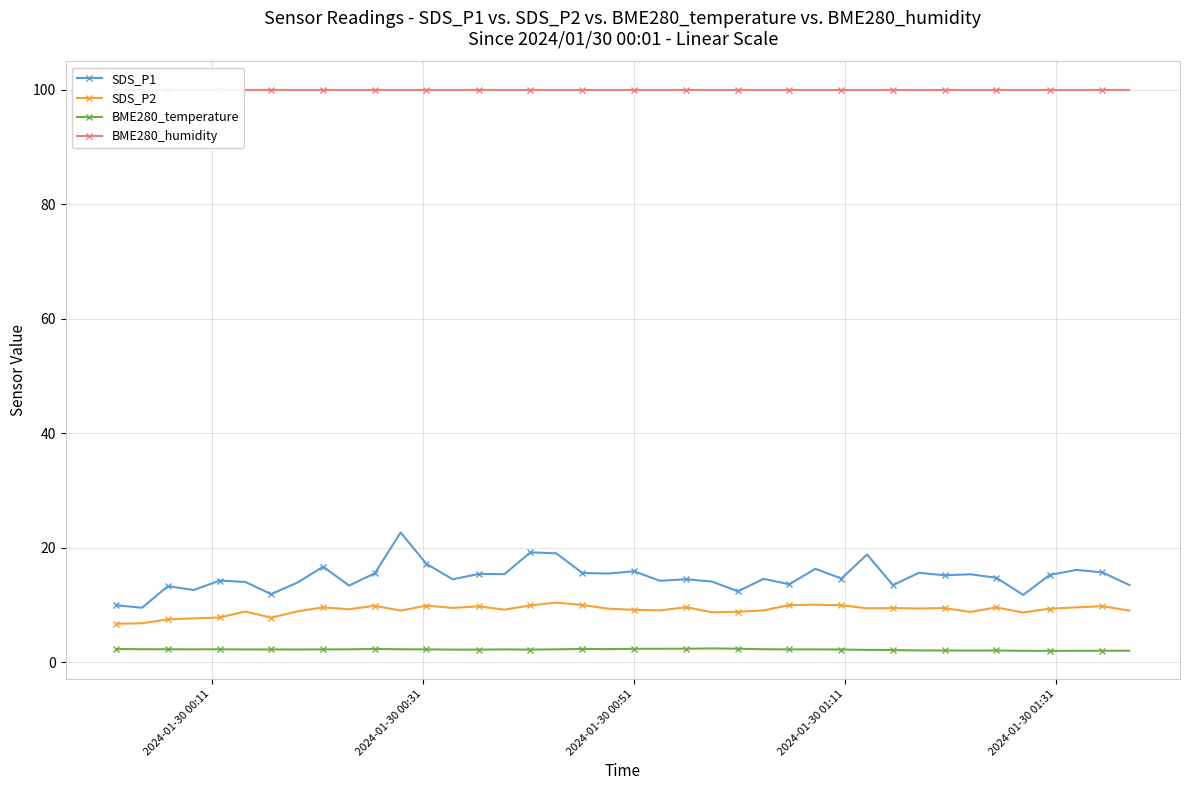

True or false: BME280_temperature and SDS_P2 cross at least once.

False